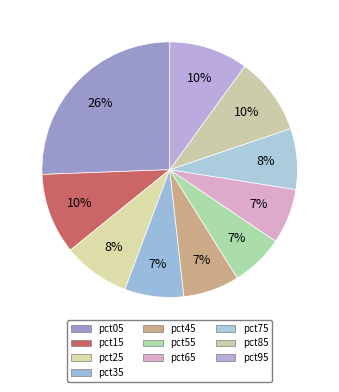

Which category has the biggest portion of the pie?

pct05